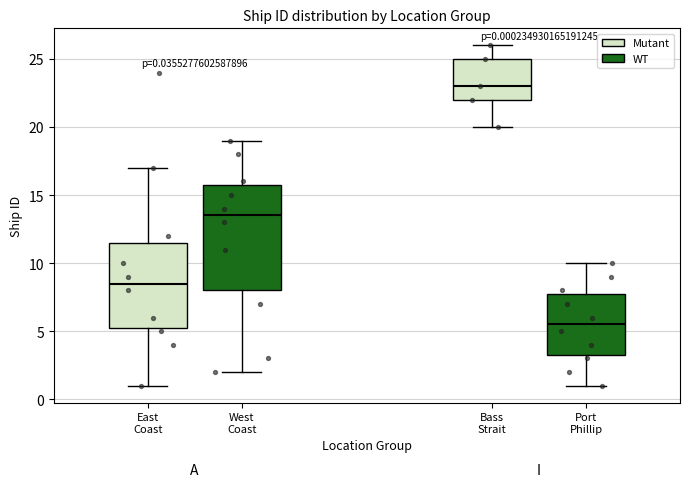

Comparing the boxes themselves (not the whiskers), which one is the tallest?

West Coast